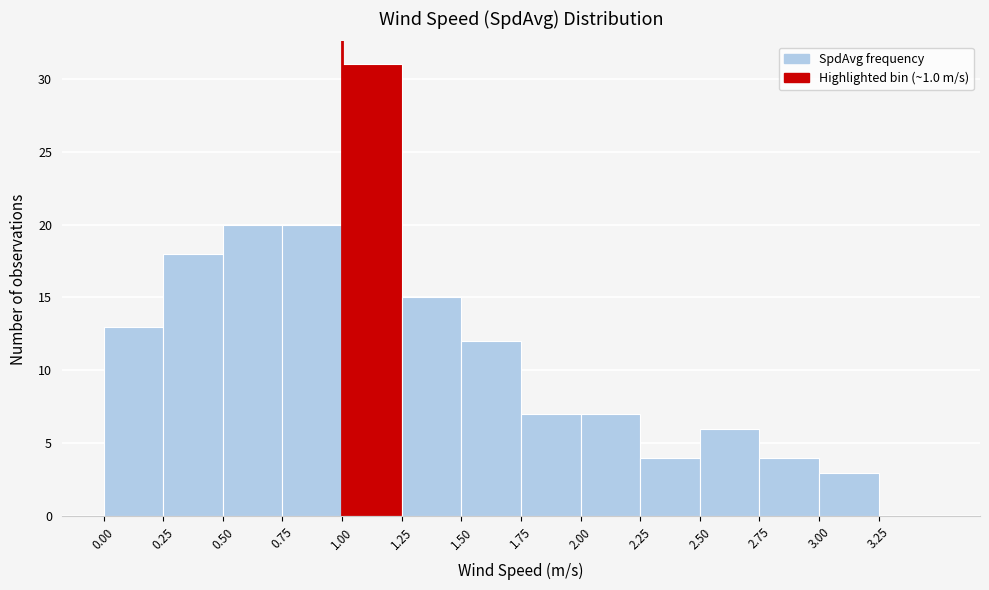

How tall is the bar that spans 2.50 to 2.75 on the x-axis? The values are not printed on the chart, so give them approximately, as read against the axis.

6